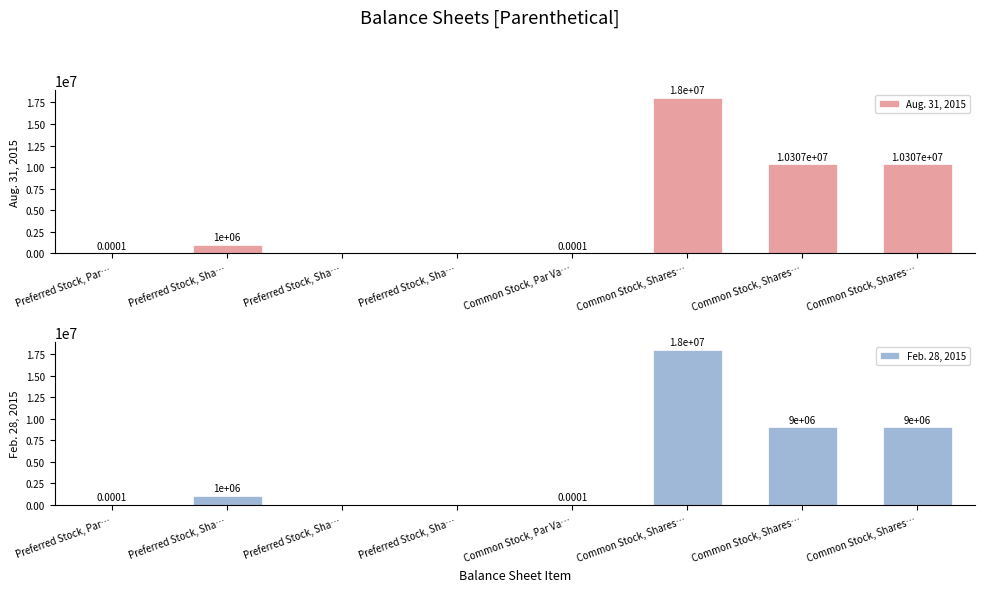

At which label does Feb. 28, 2015 first exceed 1000000?

Common Stock, Shares…